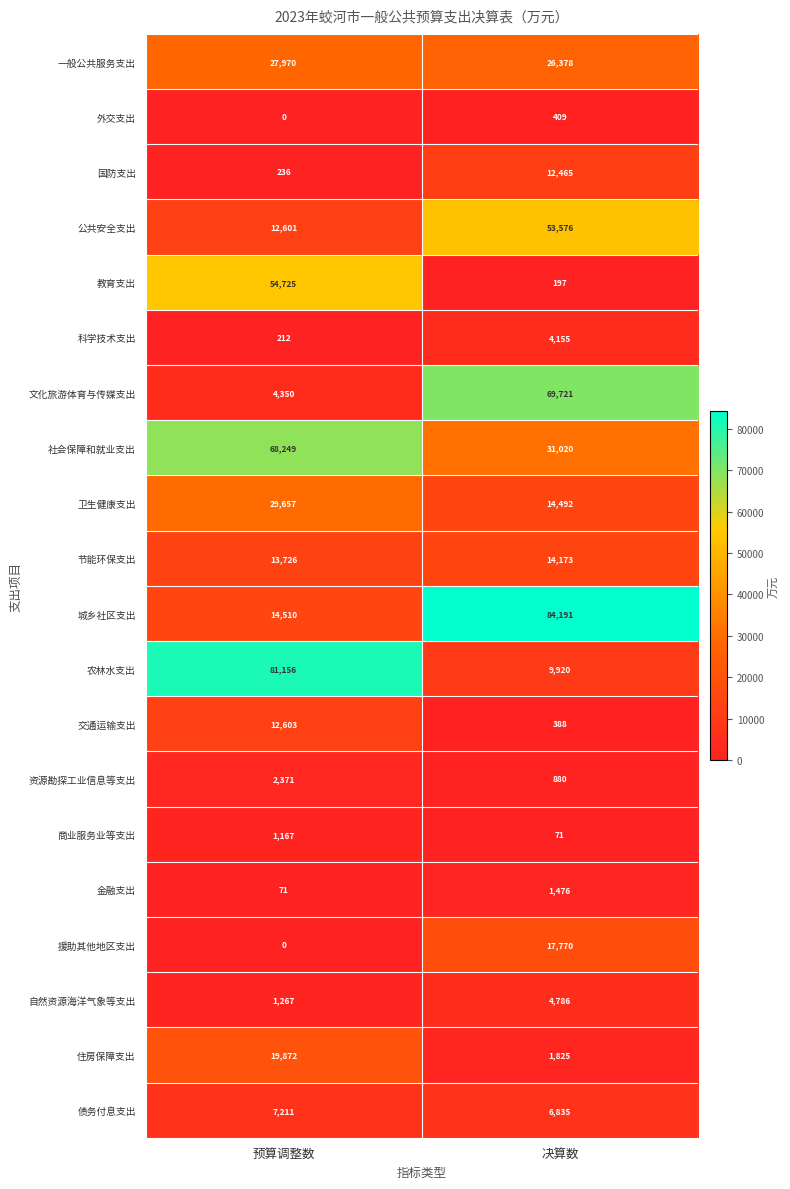

Is it true that 社会保障和就业支出 equals 52128 at 决算数?

False